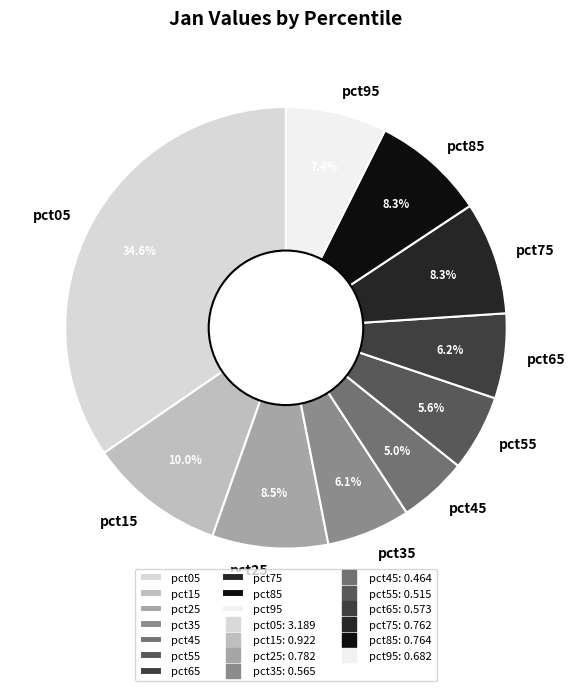

Does any single category account for the majority?

No